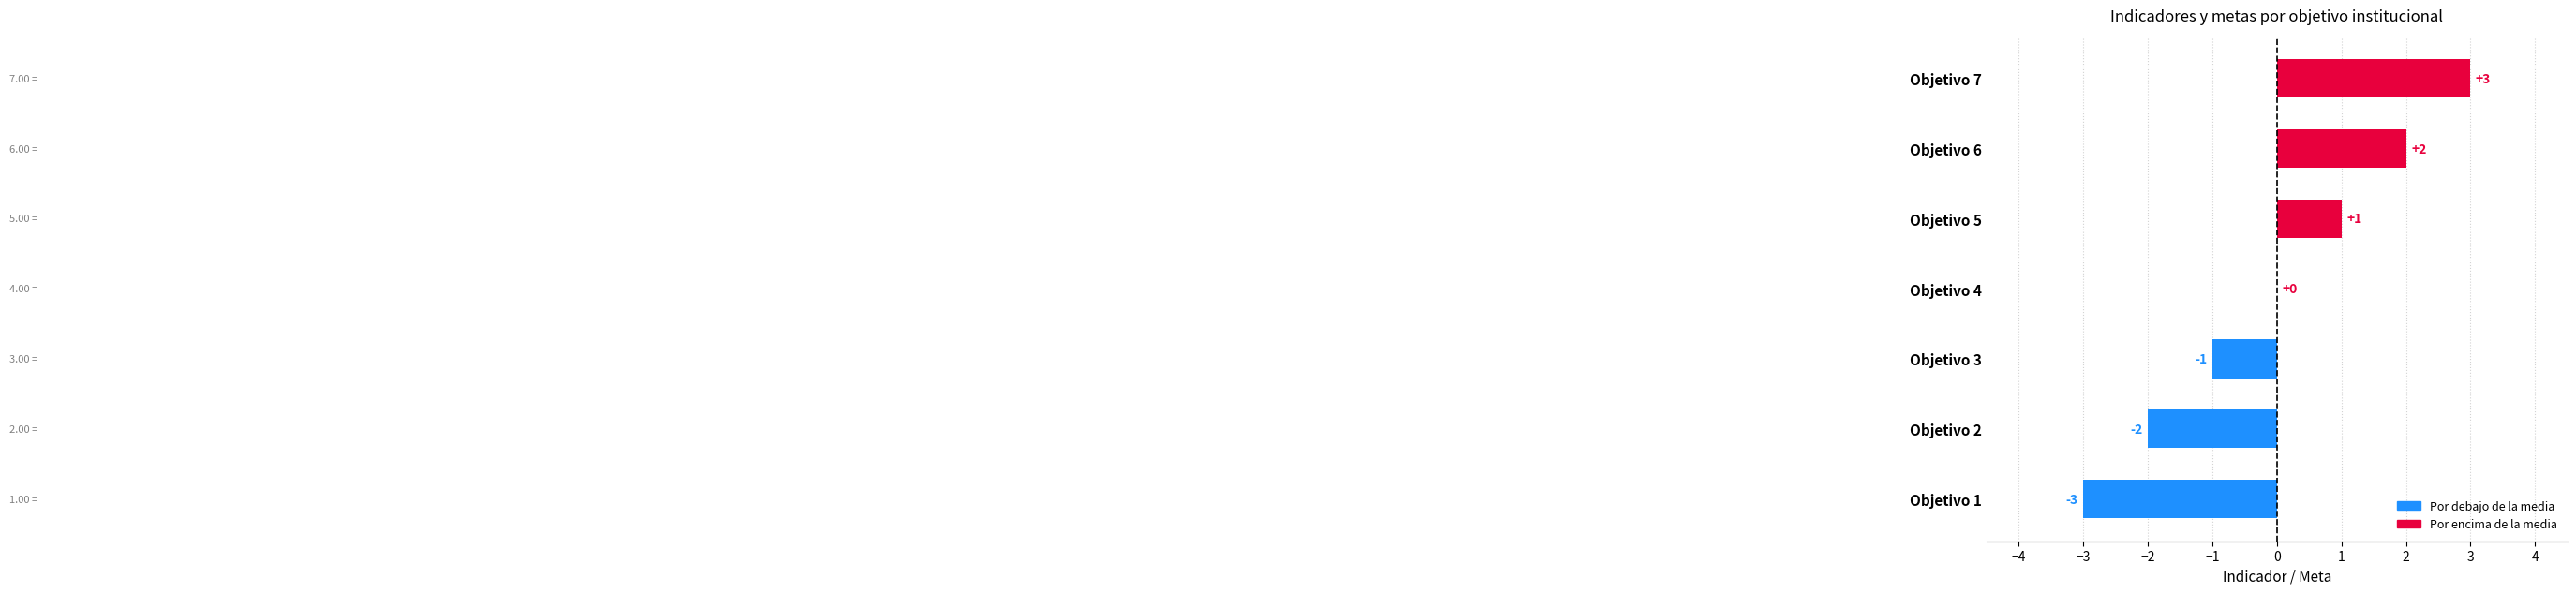

Is it true that the value at Objetivo 7 is 5?

False